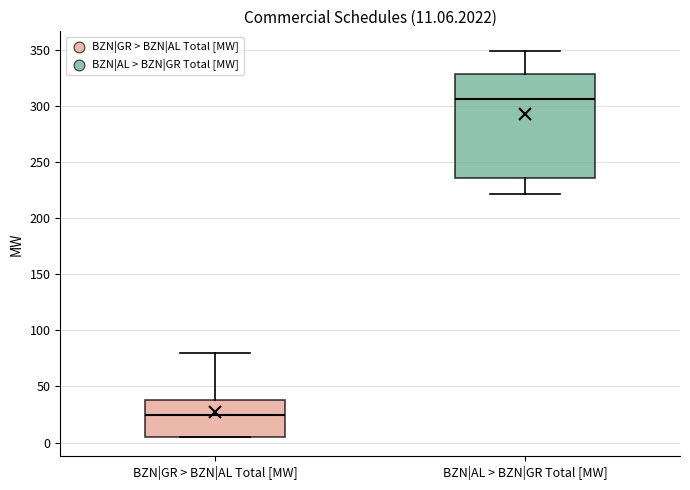

Which box's median line is the lowest?

BZN|GR > BZN|AL Total [MW]